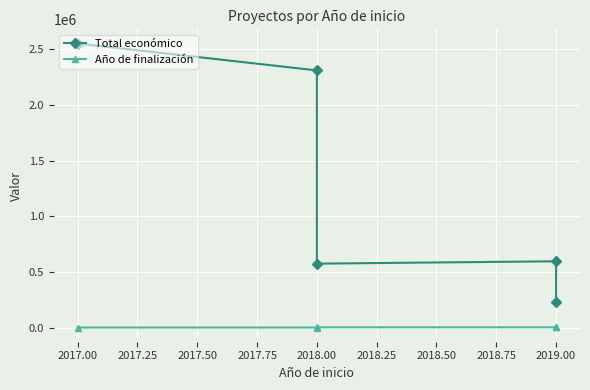

True or false: Año de finalización has a value of 2021 at 2019.00.

True